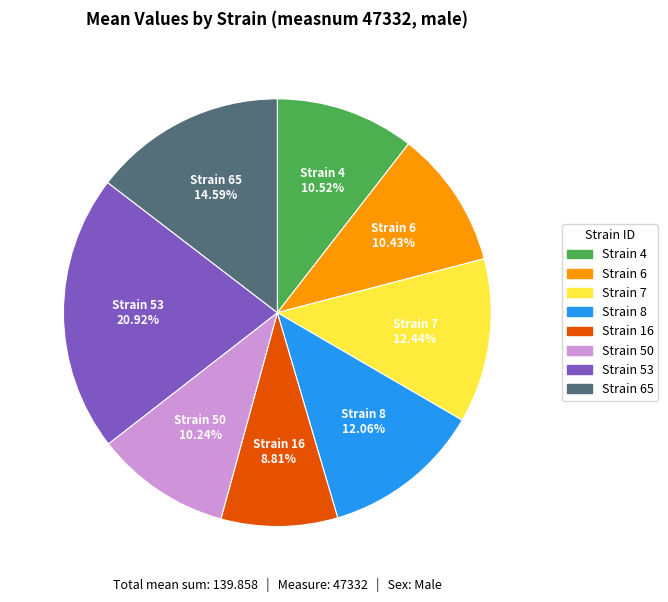

Does any single category account for the majority?

No